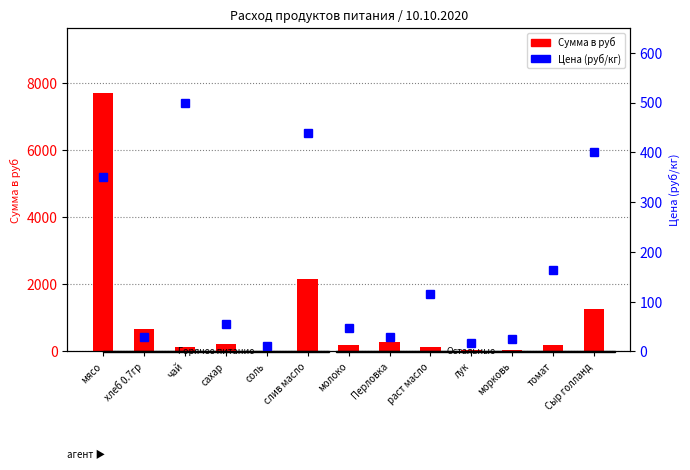

What is the approximate value of Цена (руб/кг) at Сыр голланд?

400.0